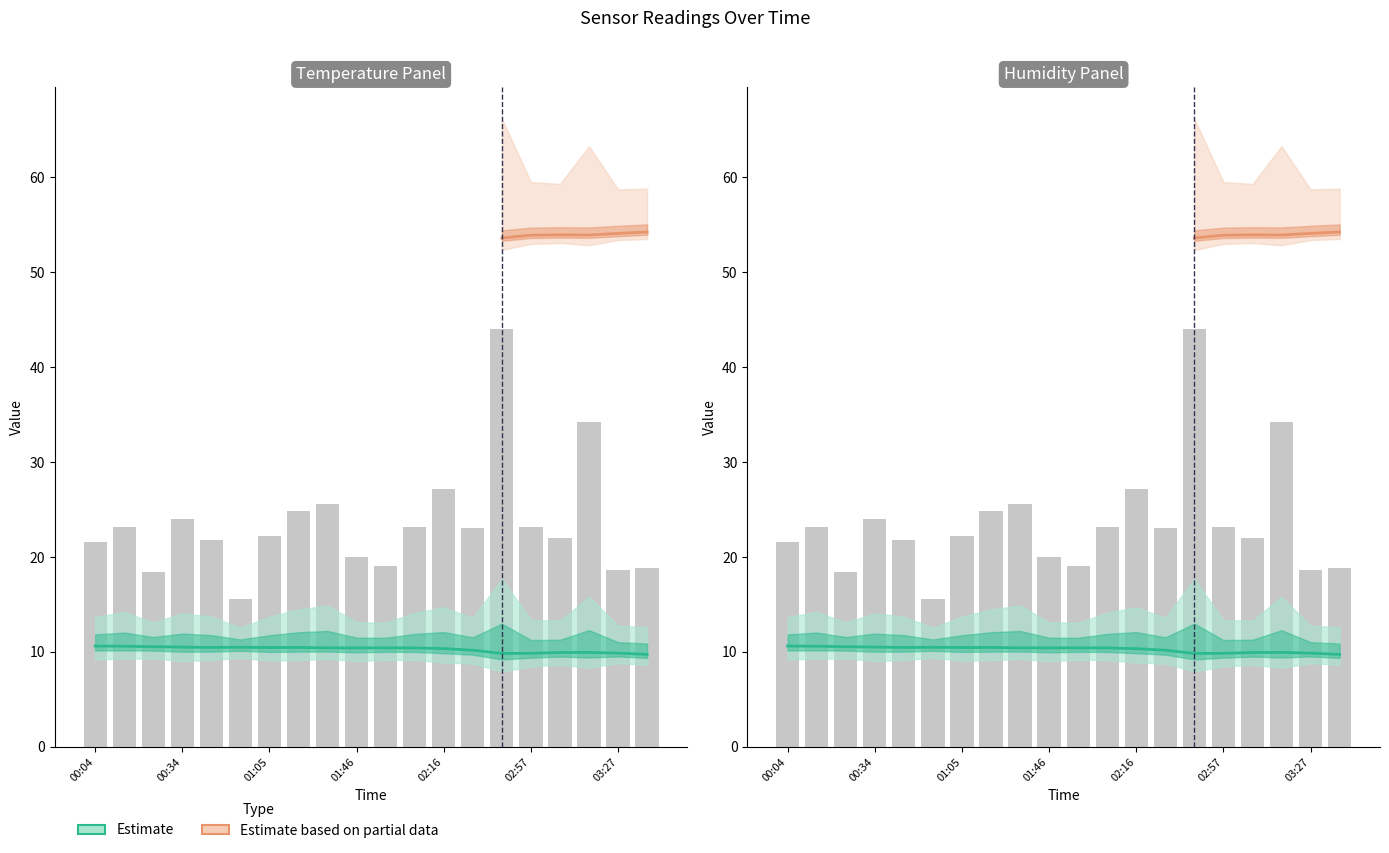

How many data points in SDS_P1 are less than 23?

10